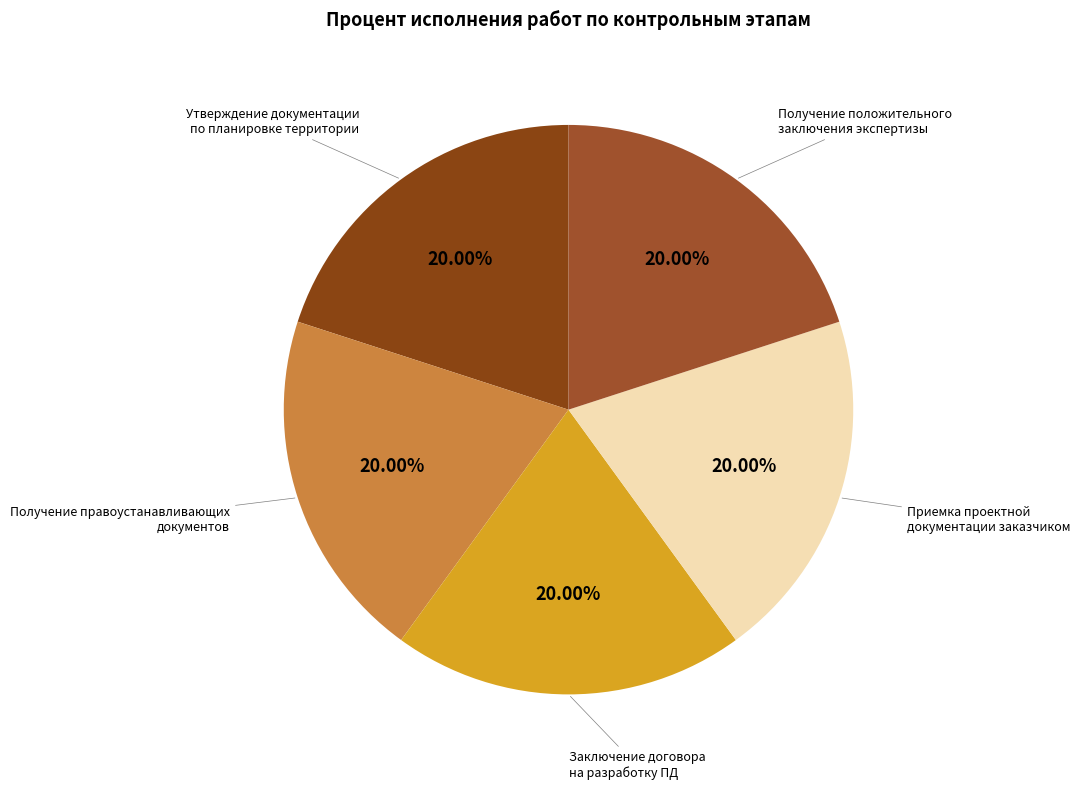

Count the number of slices in the pie.

5